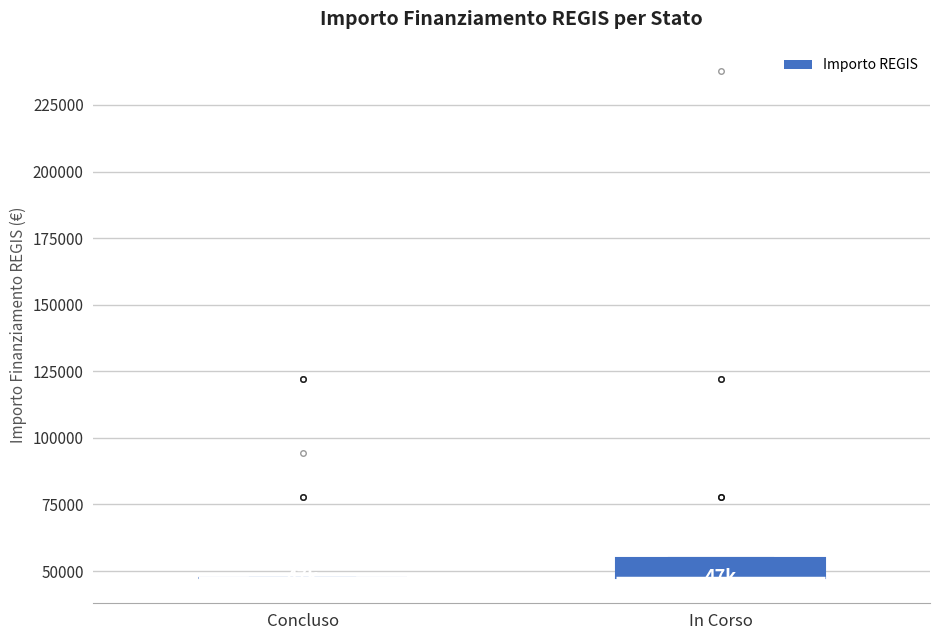

Reading left to right, read every box against the y-axis: the position of its median line, the range the box covers, and the ends of its whiskers. The values are not printed on the chart, so give them approximately, as read against the axis.

Concluso: box collapsed to a line at 45000, whiskers 45000 to 45000
In Corso: median 45000 (drawn on the box's lower edge), box 45000 to 55000, whiskers 45000 to 55000